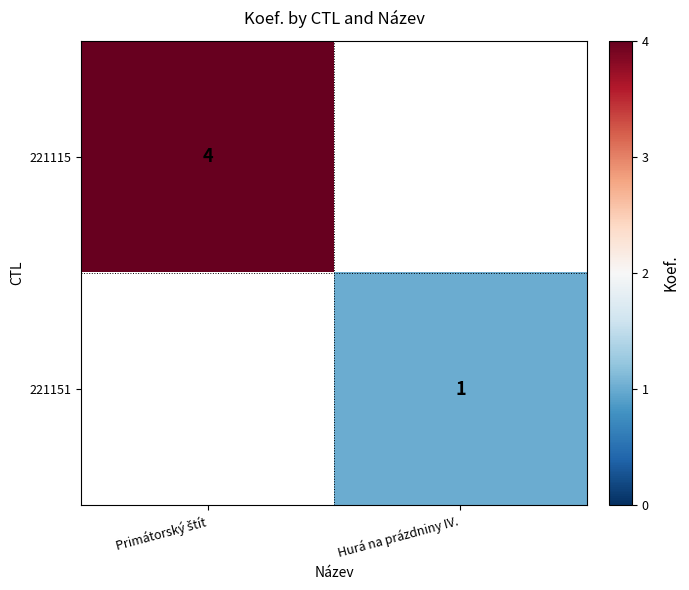

The 221151 series shows 1 at Hurá na prázdniny IV.. True or false?

True